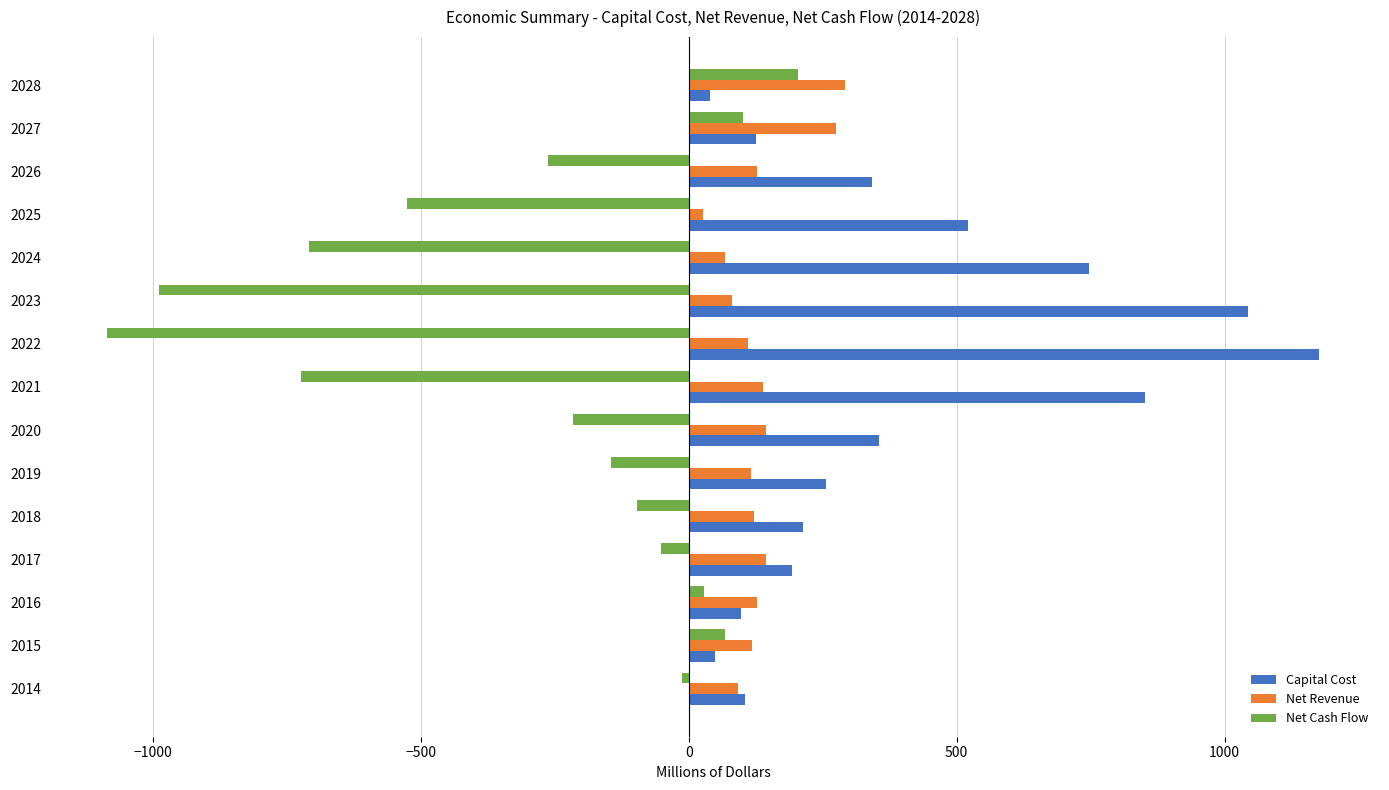

What is the minimum value shown in the chart?

-1087.2